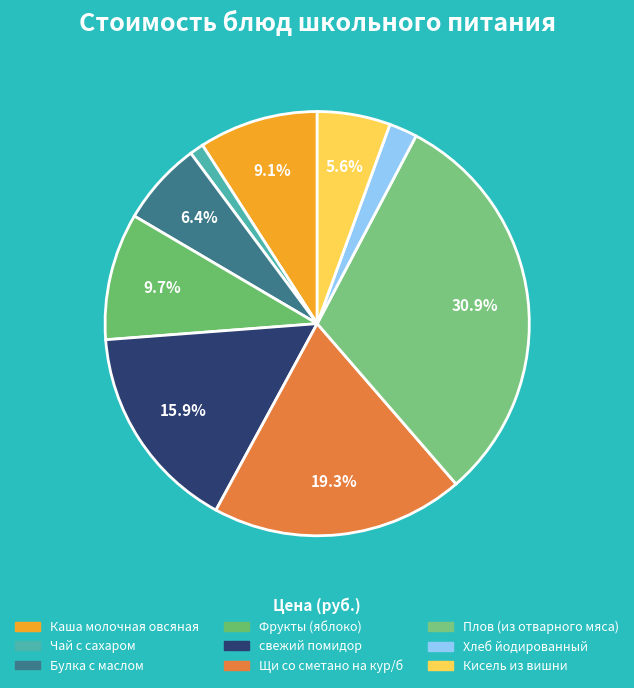

To the nearest percent, what percentage of the pie is Хлеб йодированный?

2%